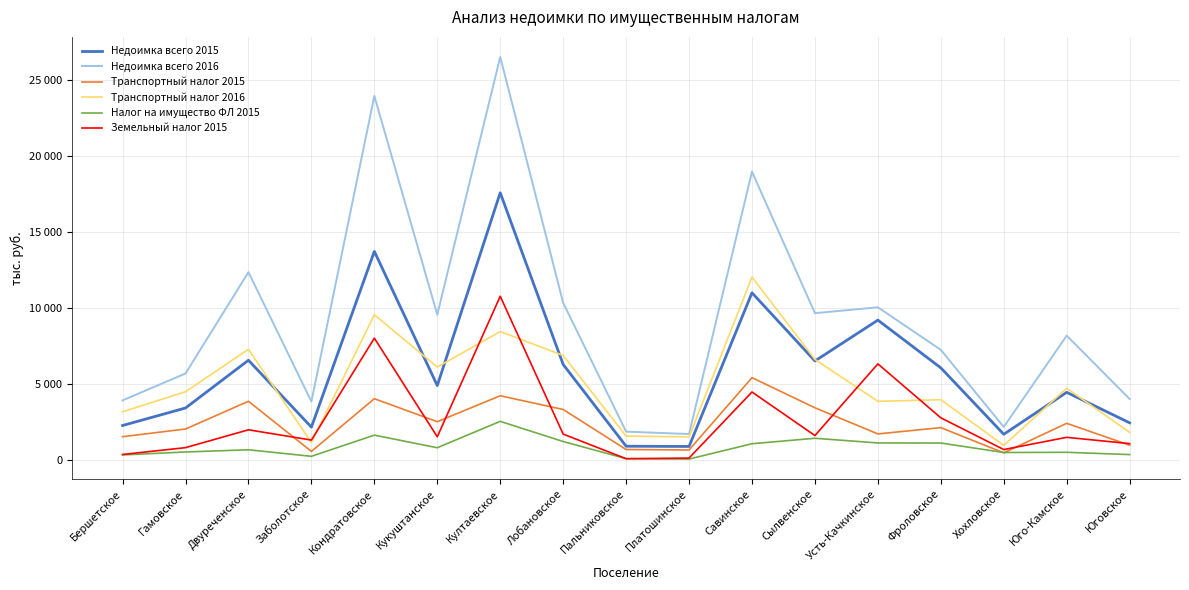

Rank the categories by Налог на имущество ФЛ 2015 value from lowest to highest.

Платошинское, Пальниковское, Заболотское, Бершетское, Юговское, Хохловское, Юго-Камское, Гамовское, Двуреченское, Кукуштанское, Савинское, Фроловское, Усть-Качкинское, Лобановское, Сылвенское, Кондратовское, Култаевское